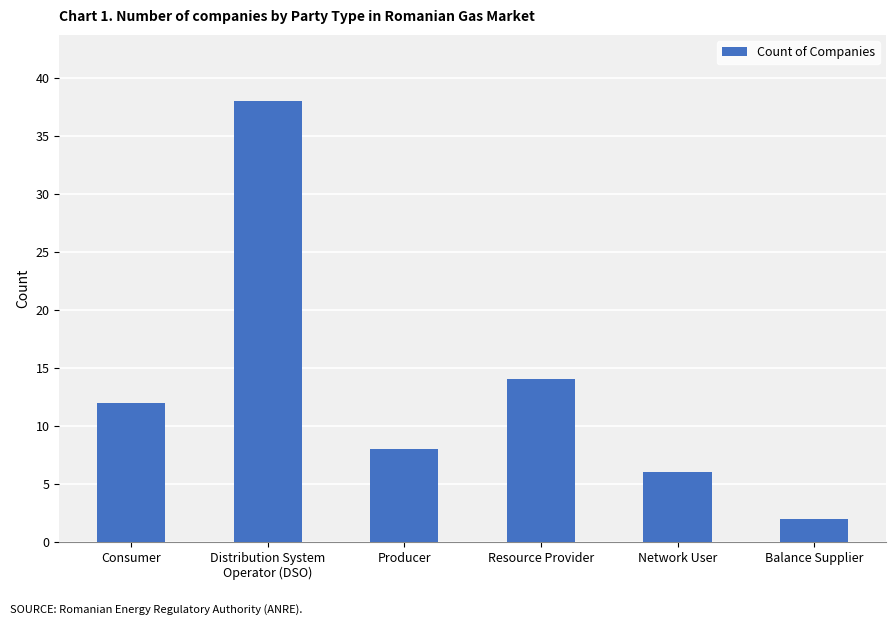

What is the greatest value displayed?

38